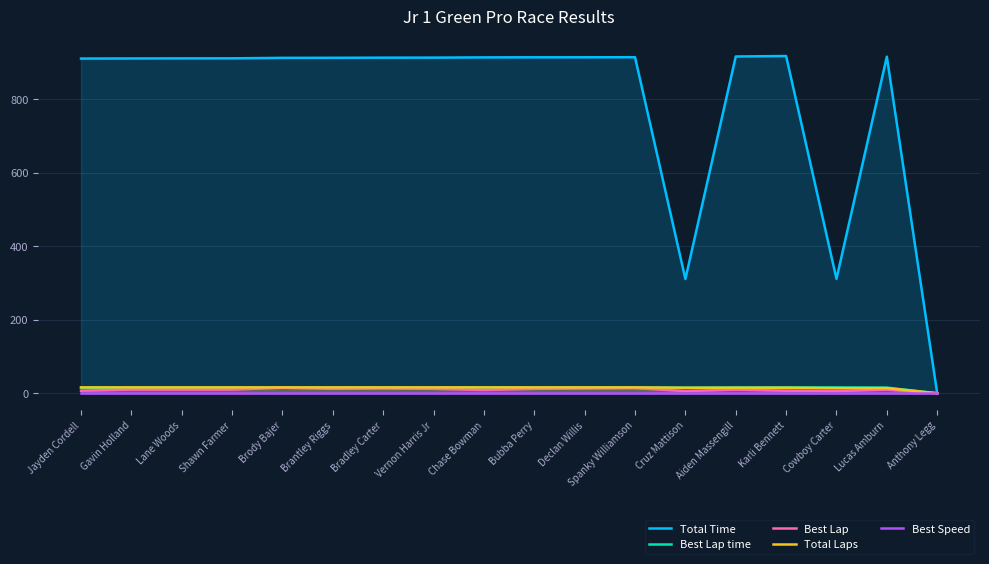

Which label corresponds to the smallest value in the chart?

Anthony Legg